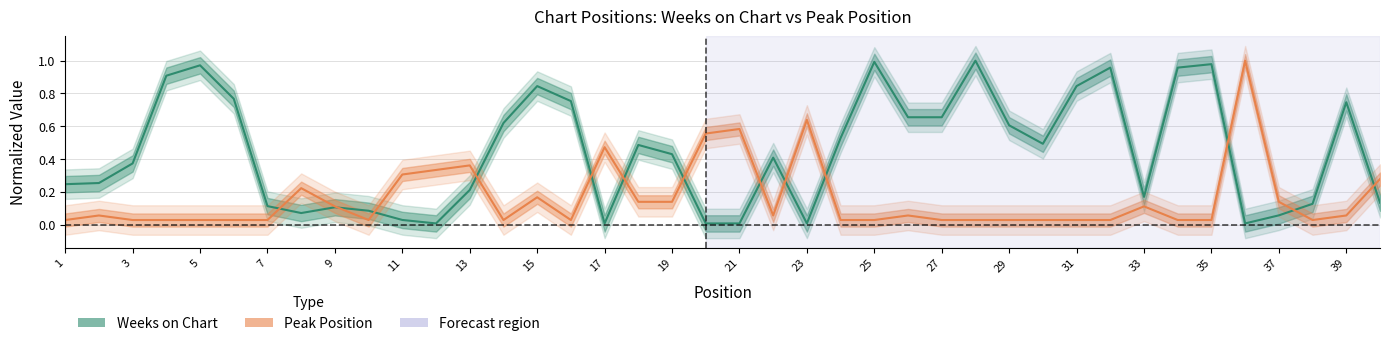

The value of Peak Position at 39 is 1.0. True or false?

False